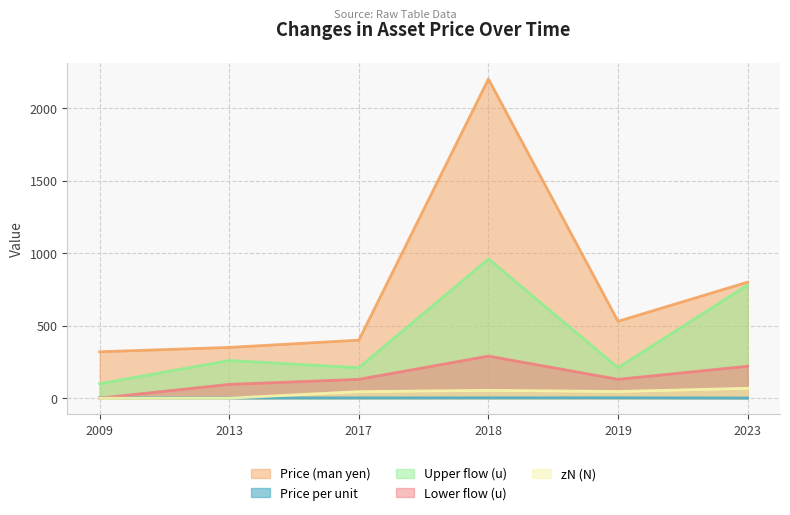

Rank the categories by Upper flow (u) value from lowest to highest.

2009, 2017, 2019, 2013, 2023, 2018